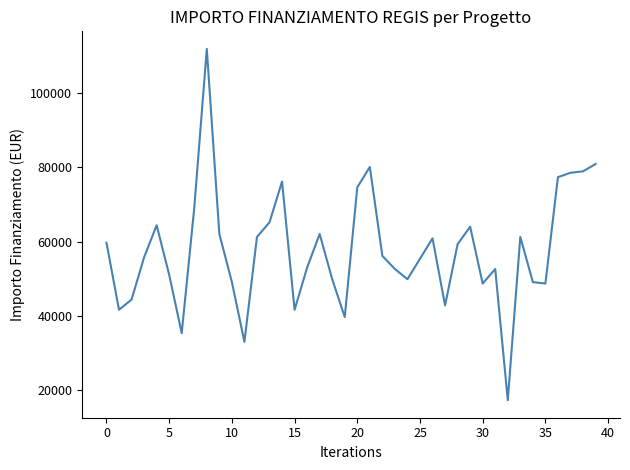

True or false: there are more than 1 points higher than both neighbors.

True